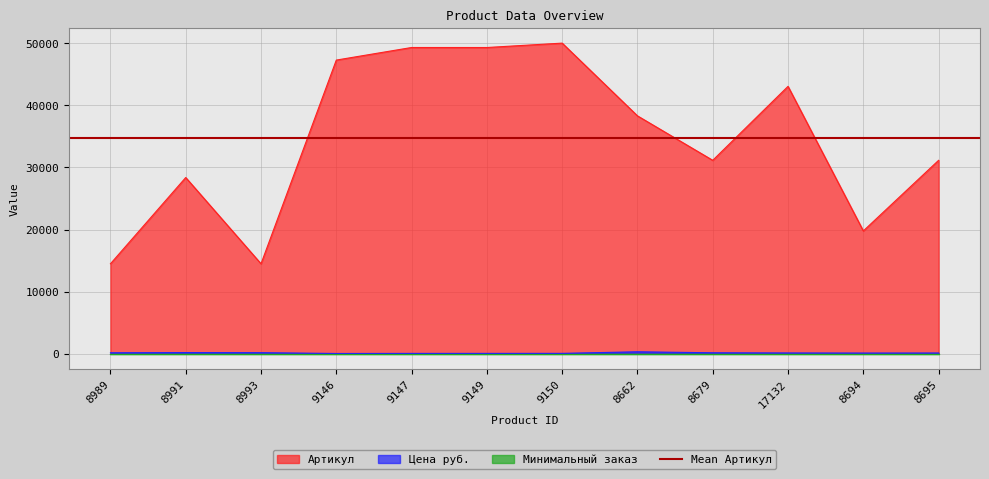

How many interior local peaks does the Артикул series have?

4